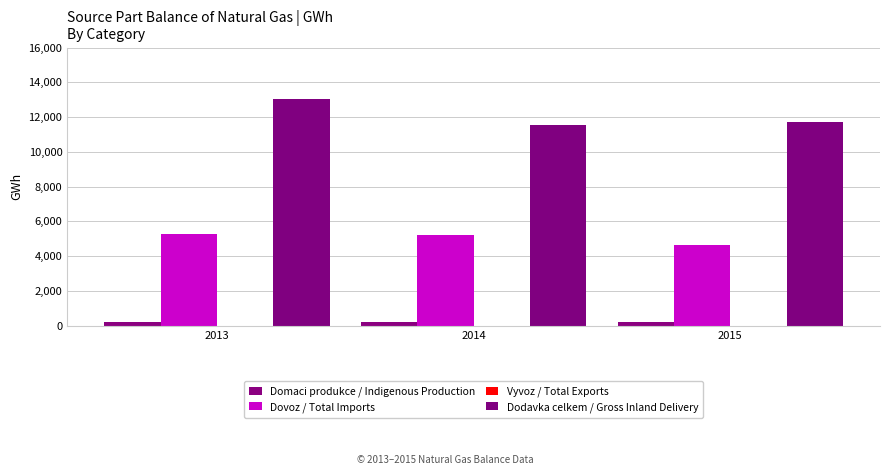

Count the number of data series in this chart.

4